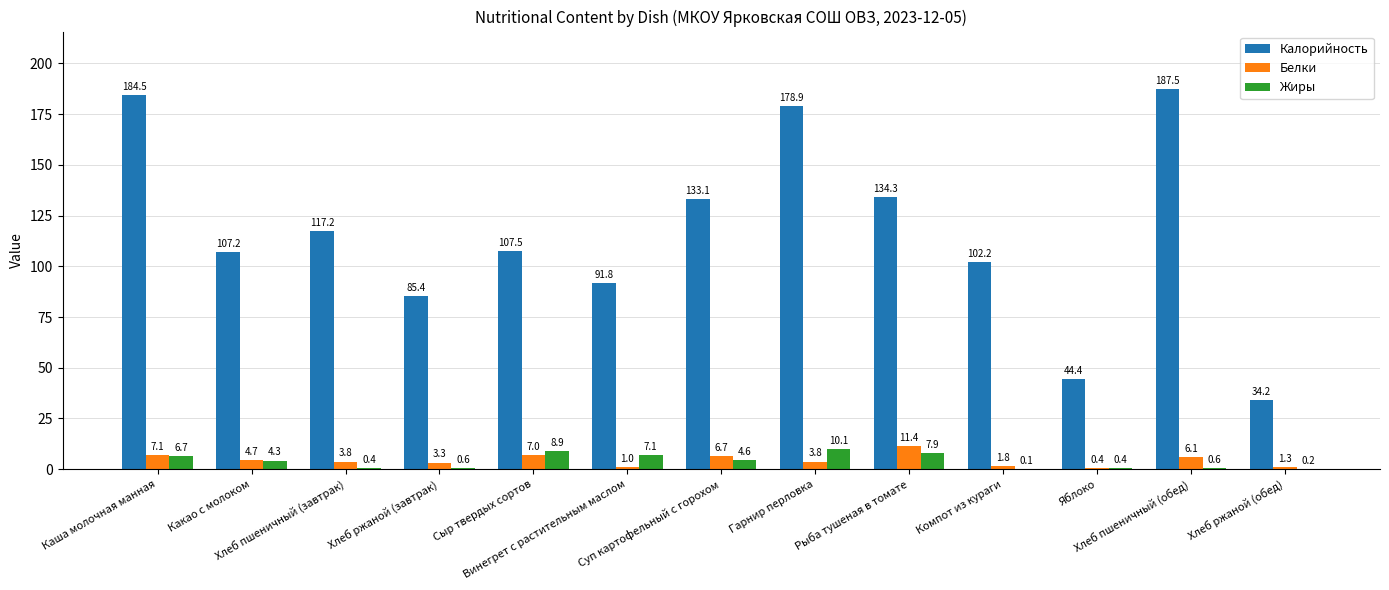

What is the spread (max minus min) of values at Хлеб пшеничный (обед)?

186.9